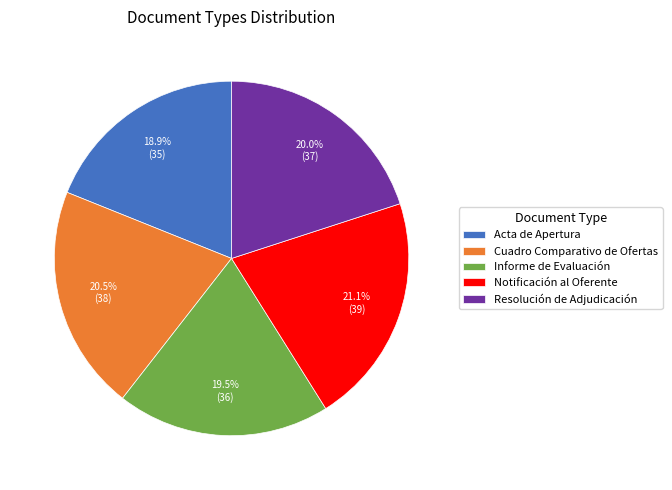

Rank the categories by value from highest to lowest.

Notificación al Oferente, Cuadro Comparativo de Ofertas, Resolución de Adjudicación, Informe de Evaluación, Acta de Apertura